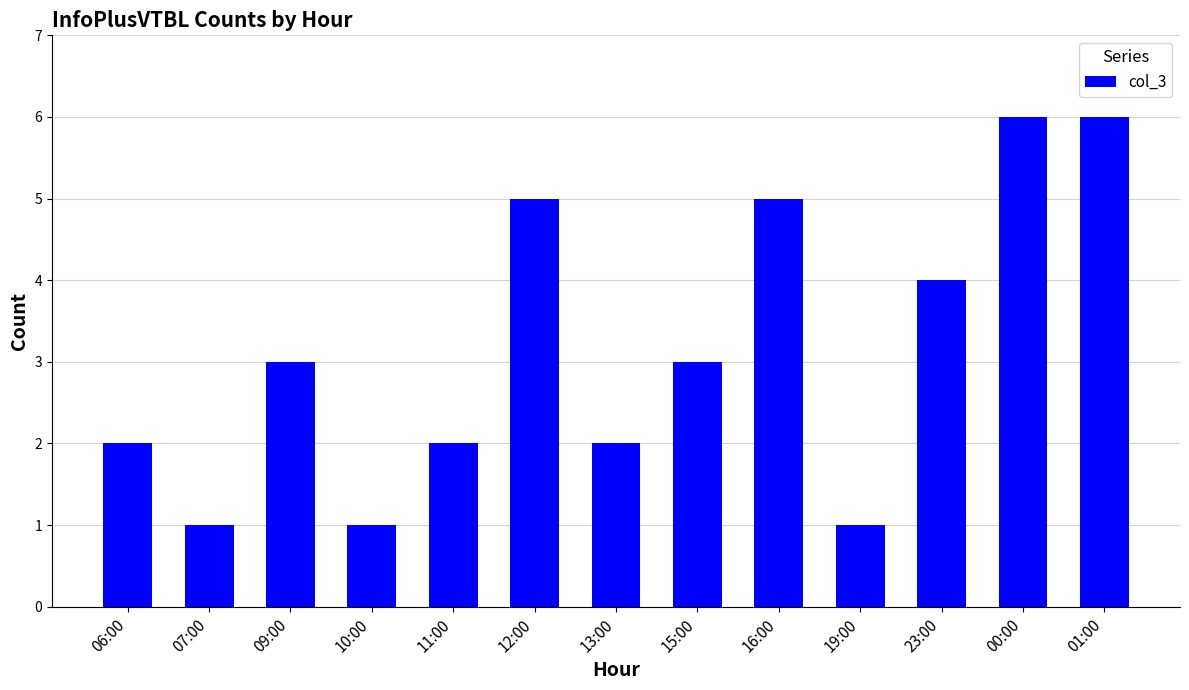

Between 07:00 and 13:00, which is larger?

13:00